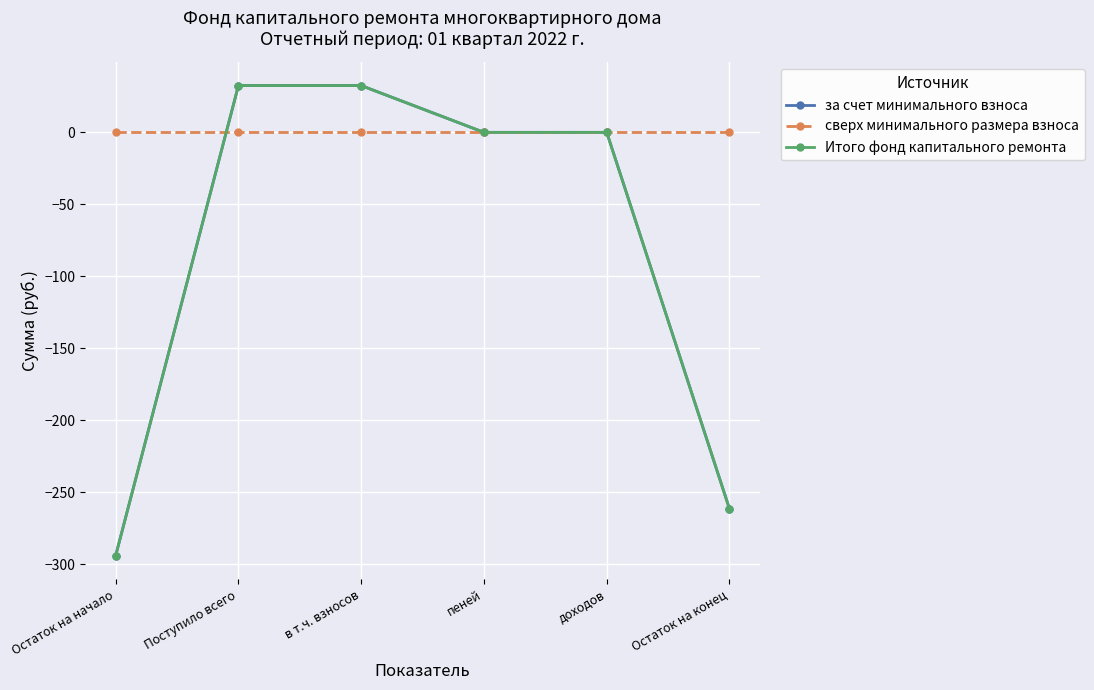

At в т.ч. взносов, list the series in order from largest to smallest.

за счет минимального взноса, Итого фонд капитального ремонта, сверх минимального размера взноса